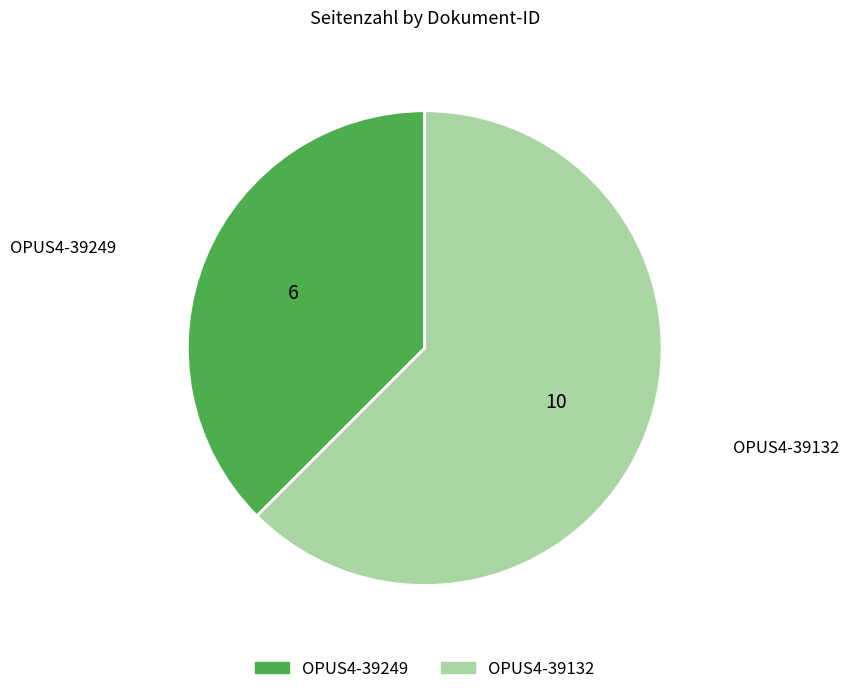

How many slices are in this pie chart?

2